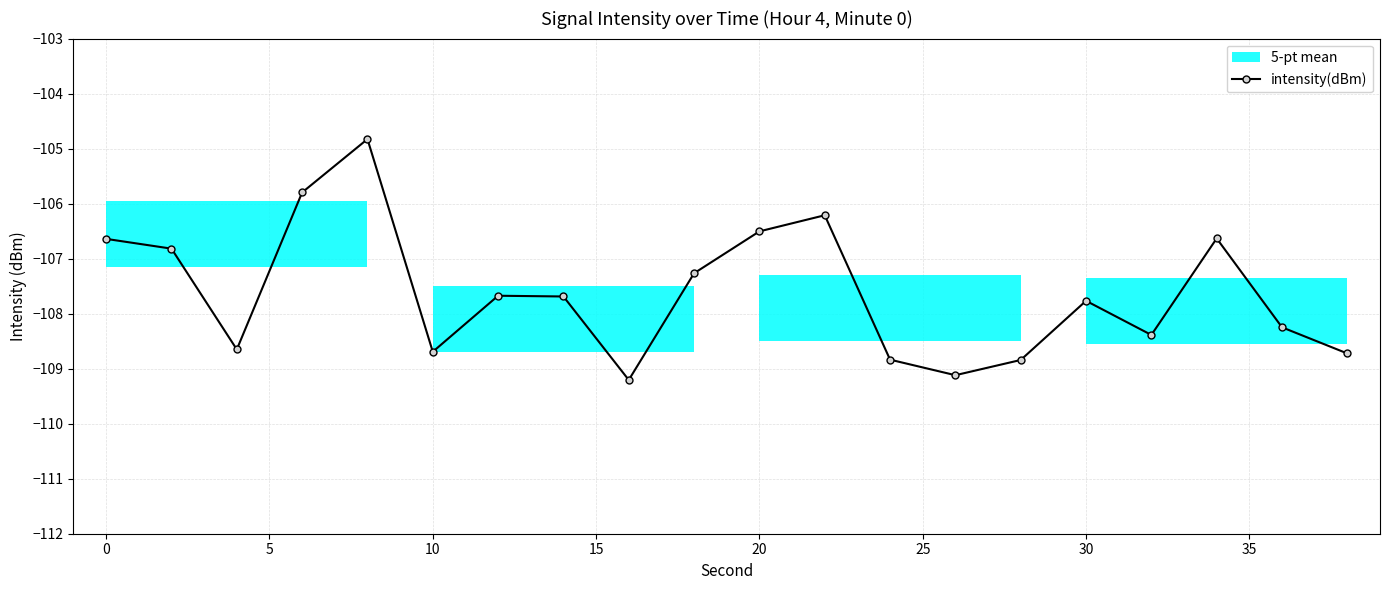

The intensity(dBm) series shows -59.4 at 20. True or false?

False